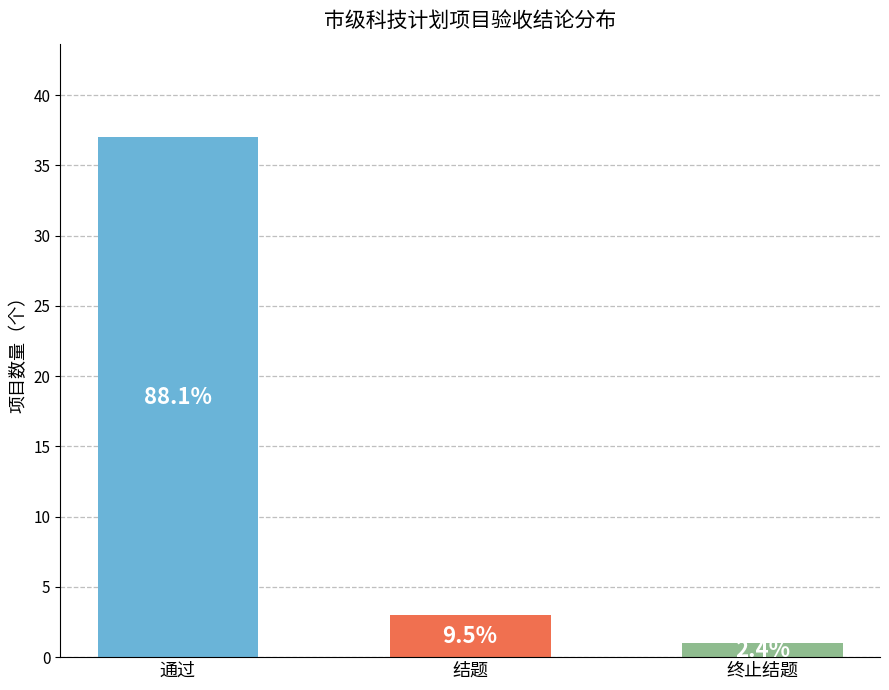

How many bars are there in total?

3